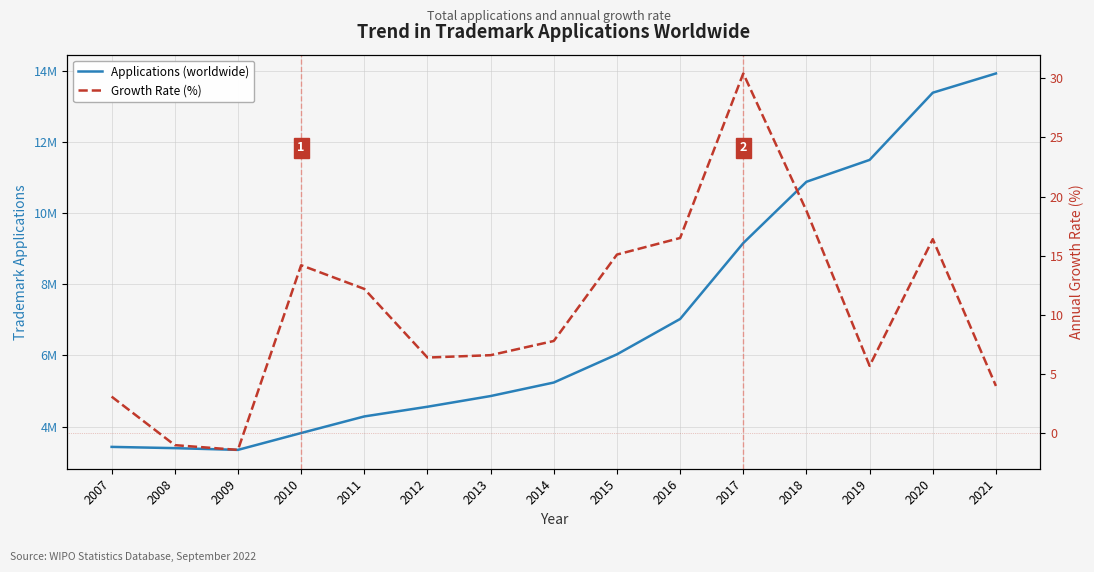

List the series in order of their overall mean, highest first.

Applications (worldwide), Growth Rate (%)